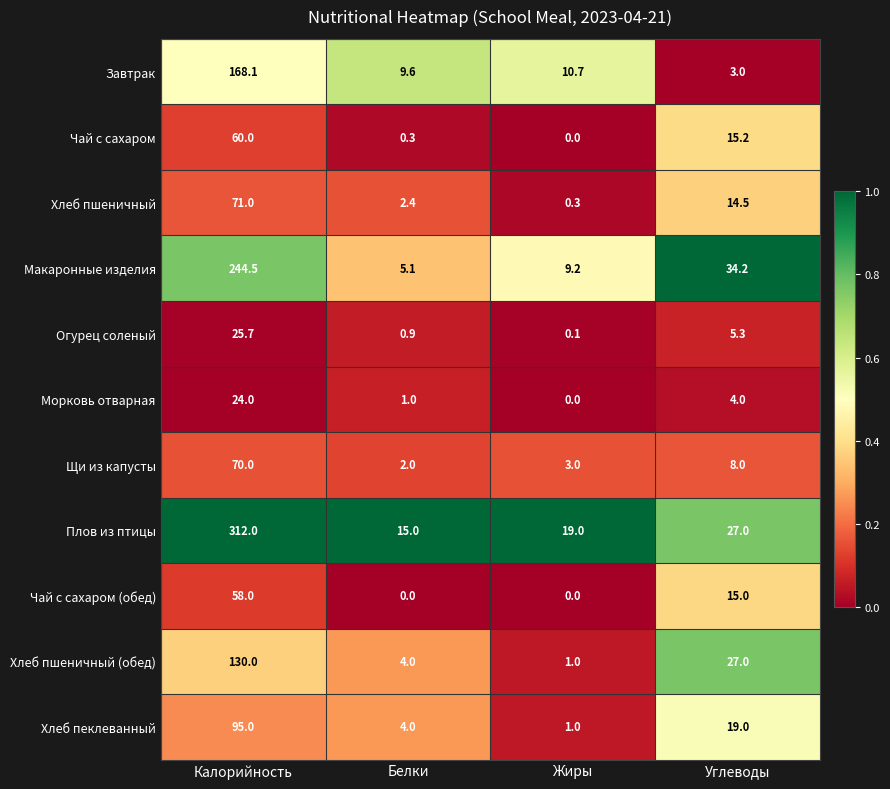

Is it true that Хлеб пеклеванный equals 6.6 at Белки?

False